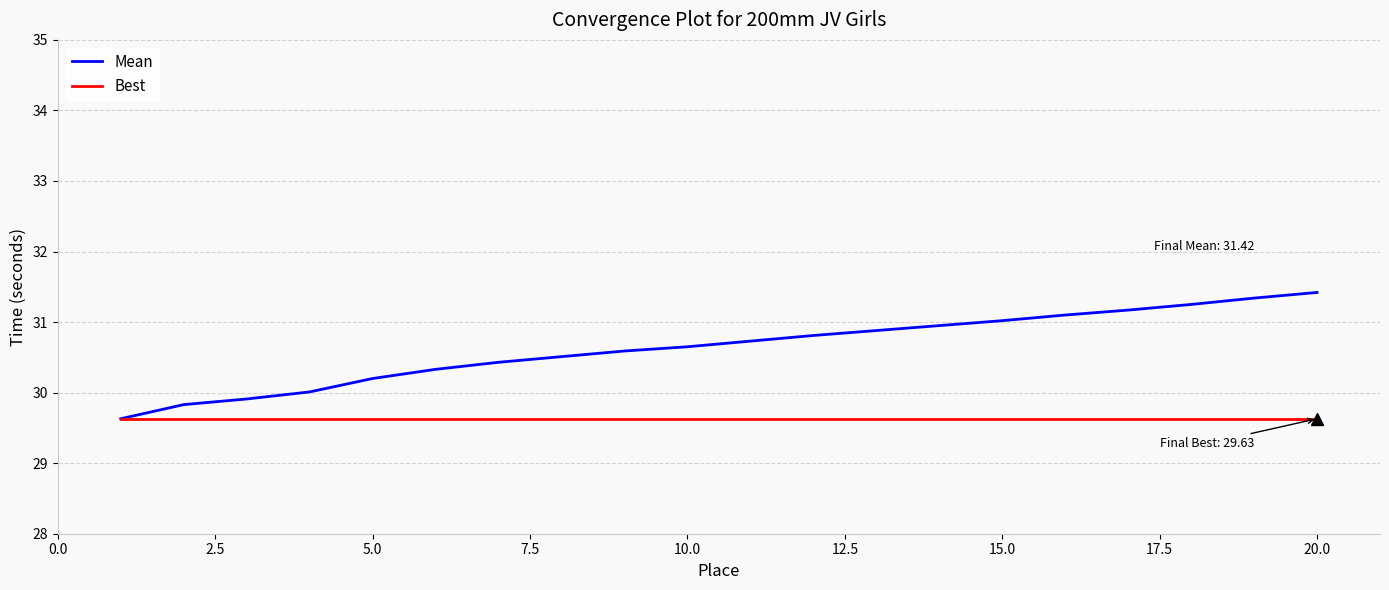

What is the greatest value displayed?

31.4